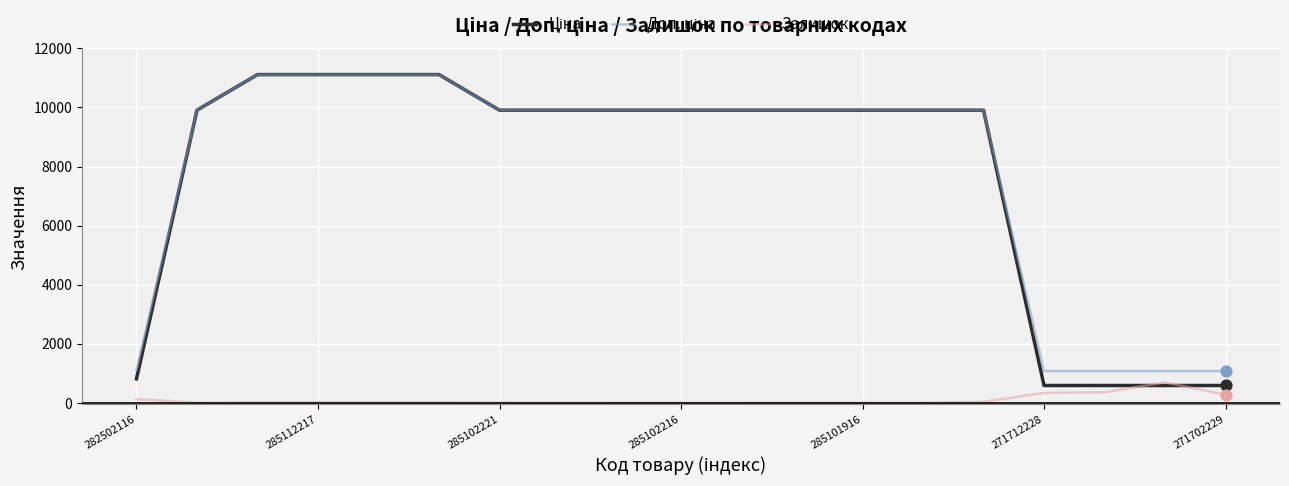

What is the greatest value displayed?

11113.6